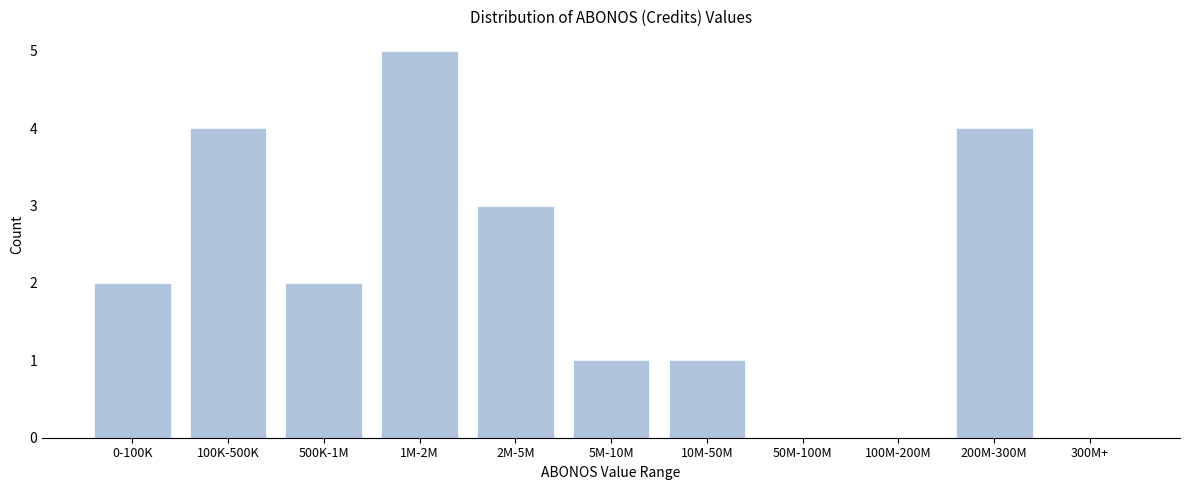

Reading right to left, what are all the values shown in this chart?

300M+=0	200M-300M=4	100M-200M=0	50M-100M=0	10M-50M=1	5M-10M=1	2M-5M=3	1M-2M=5	500K-1M=2	100K-500K=4	0-100K=2